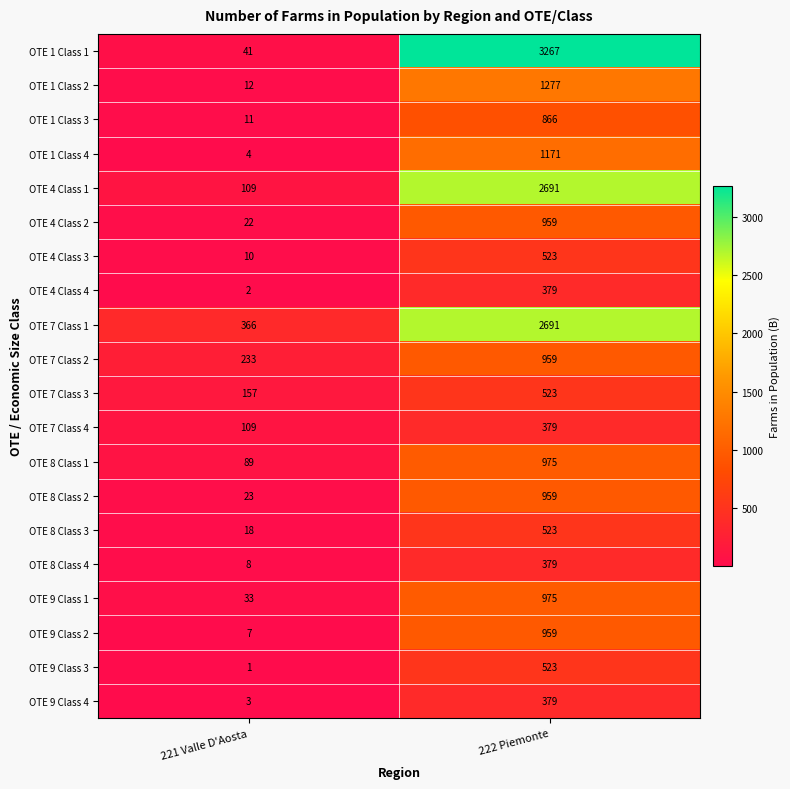

How many values in the OTE 8 Class 1 series are below 975?

1